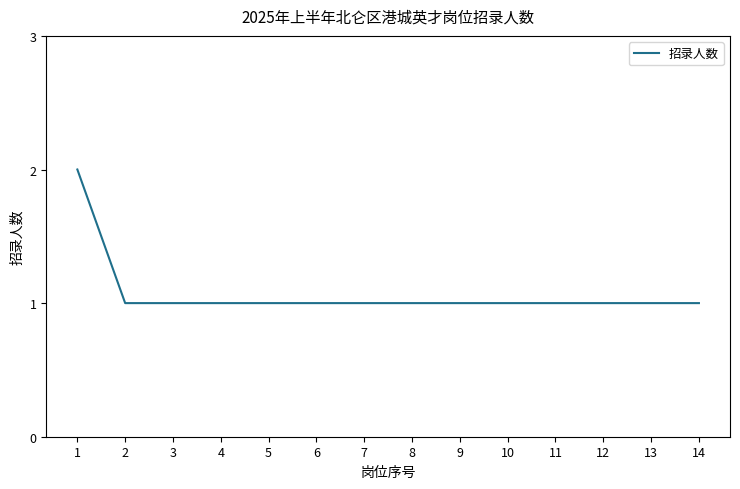

The chart shows a value of 1 at 11. True or false?

True